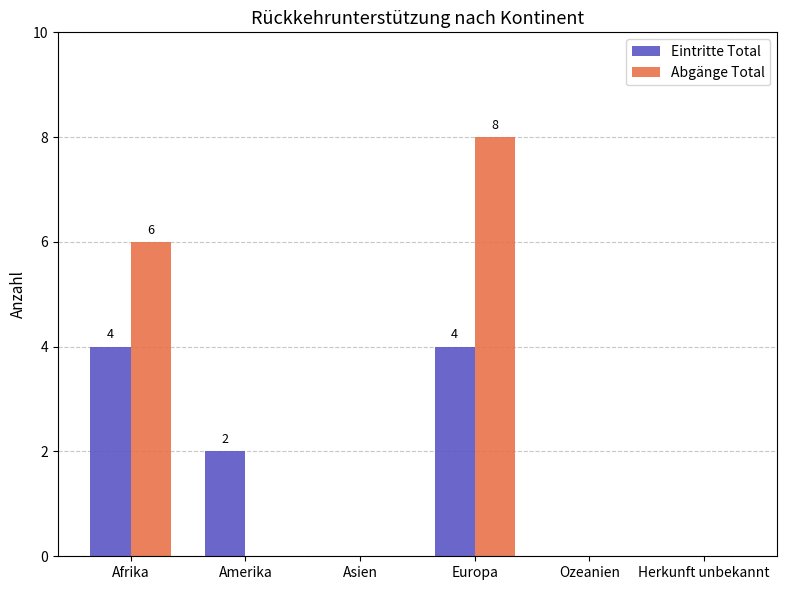

At which category does the chart reach its peak across all series?

Europa